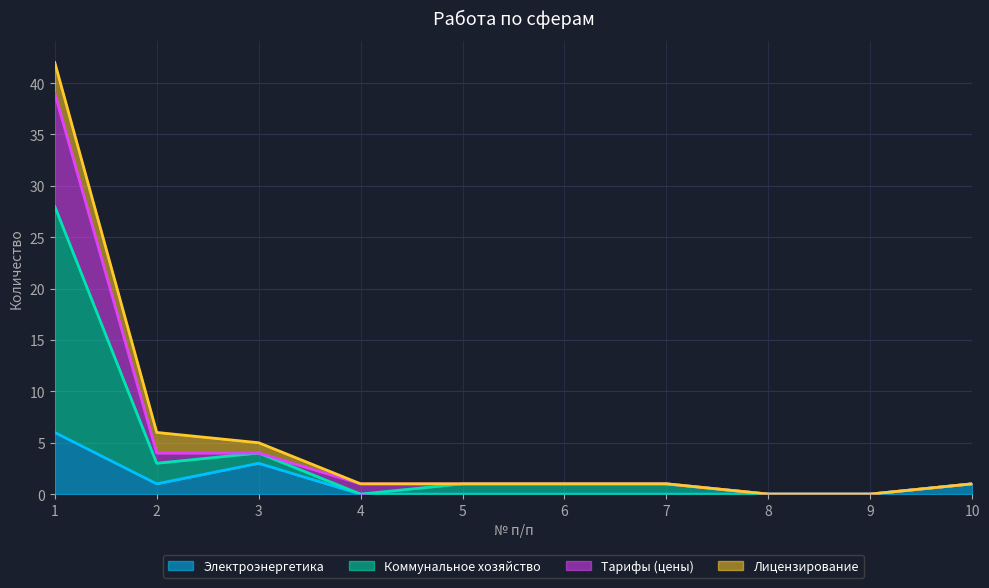

The value of Электроэнергетика at 8 is 0. True or false?

True